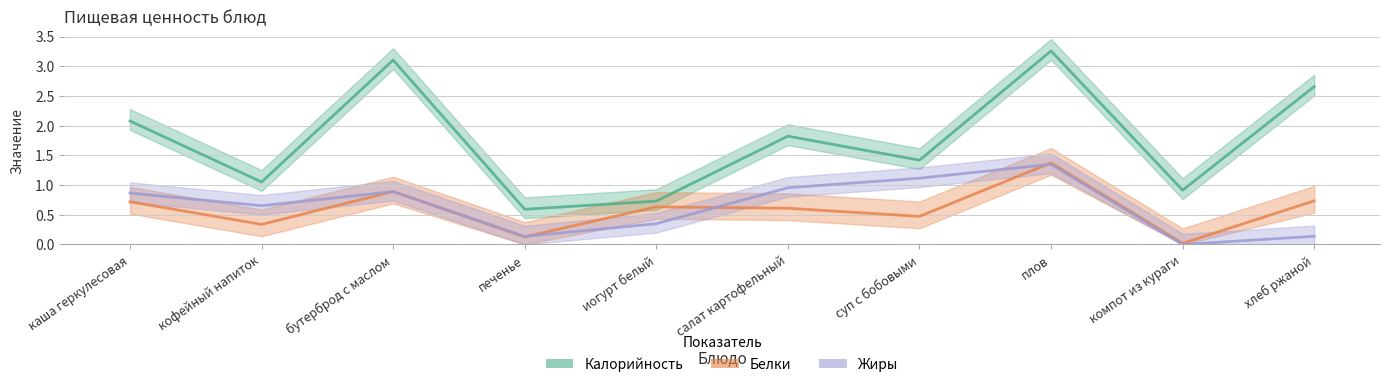

What is the difference between the maximum and minimum values in the Калорийность series?

2.7